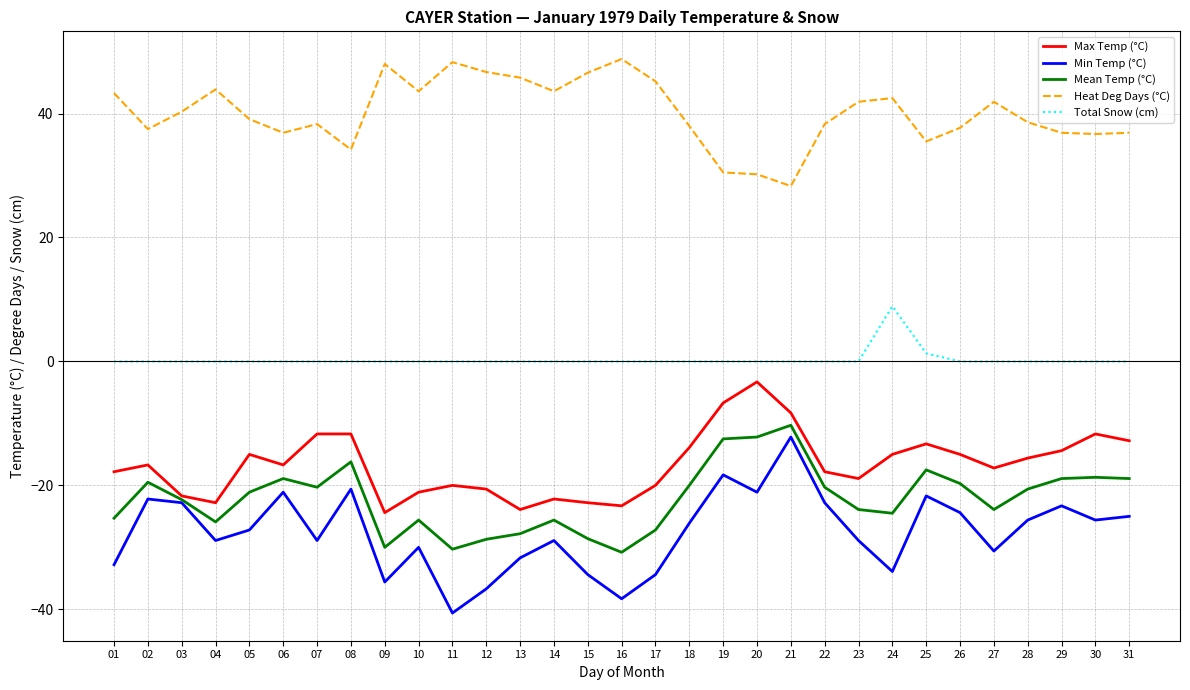

Rank the series at 19 from lowest to highest value.

Min Temp (°C), Mean Temp (°C), Max Temp (°C), Total Snow (cm), Heat Deg Days (°C)